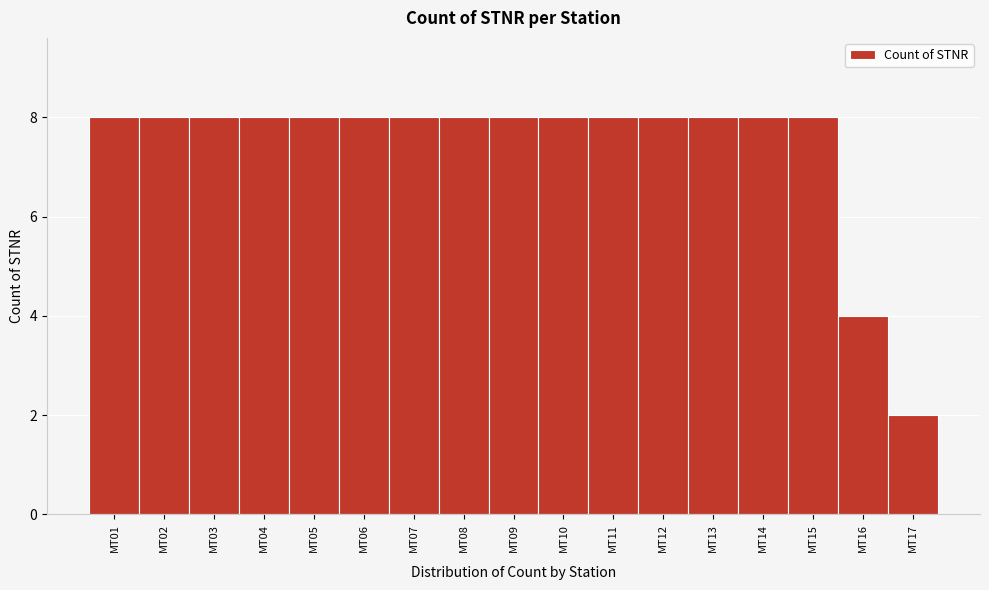

Reading left to right, extract all data points from this chart.

8	8	8	8	8	8	8	8	8	8	8	8	8	8	8	4	2